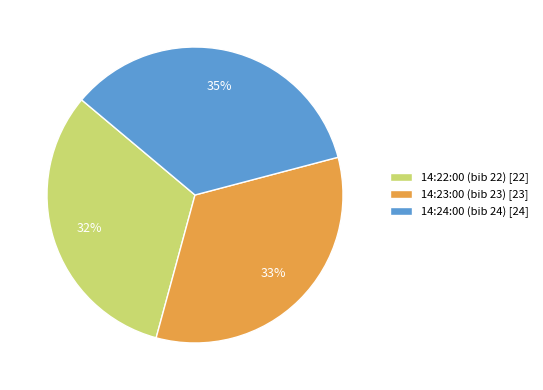

Is the sum of 14:24:00 (bib 24) [24] and 14:22:00 (bib 22) [22] greater than half?

Yes